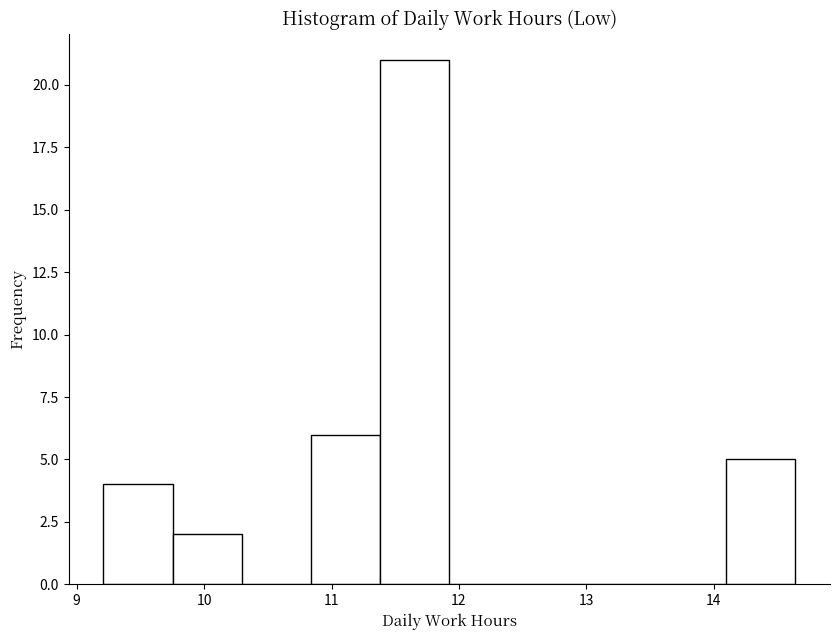

Reading left to right, list every bar in this chart as the range it spans on the x-axis followed by its height. Neither the bar edges nor the heights are printed on the chart, so give them approximately, as read against the axes.

9.2 to 9.8: 4
9.8 to 10.3: 2
10.3 to 10.8: 0
10.8 to 11.4: 6
11.4 to 11.9: 21
11.9 to 12.5: 0
12.5 to 13.0: 0
13.0 to 13.6: 0
13.6 to 14.1: 0
14.1 to 14.6: 5